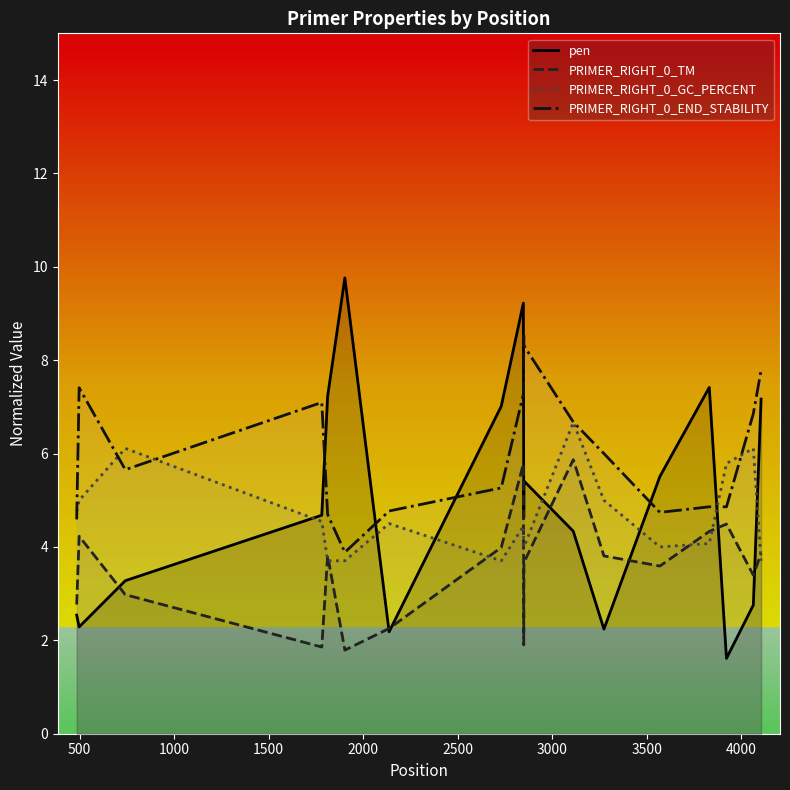

What are all the series names shown in the legend?

pen, PRIMER_RIGHT_0_TM, PRIMER_RIGHT_0_GC_PERCENT, PRIMER_RIGHT_0_END_STABILITY